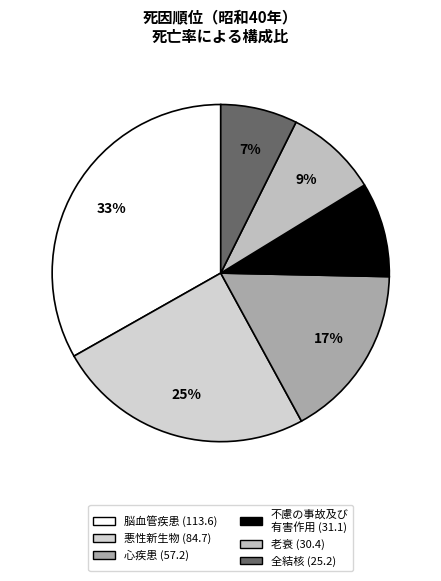

To the nearest percent, what is the difference between the largest and smallest slice percentages?

26%